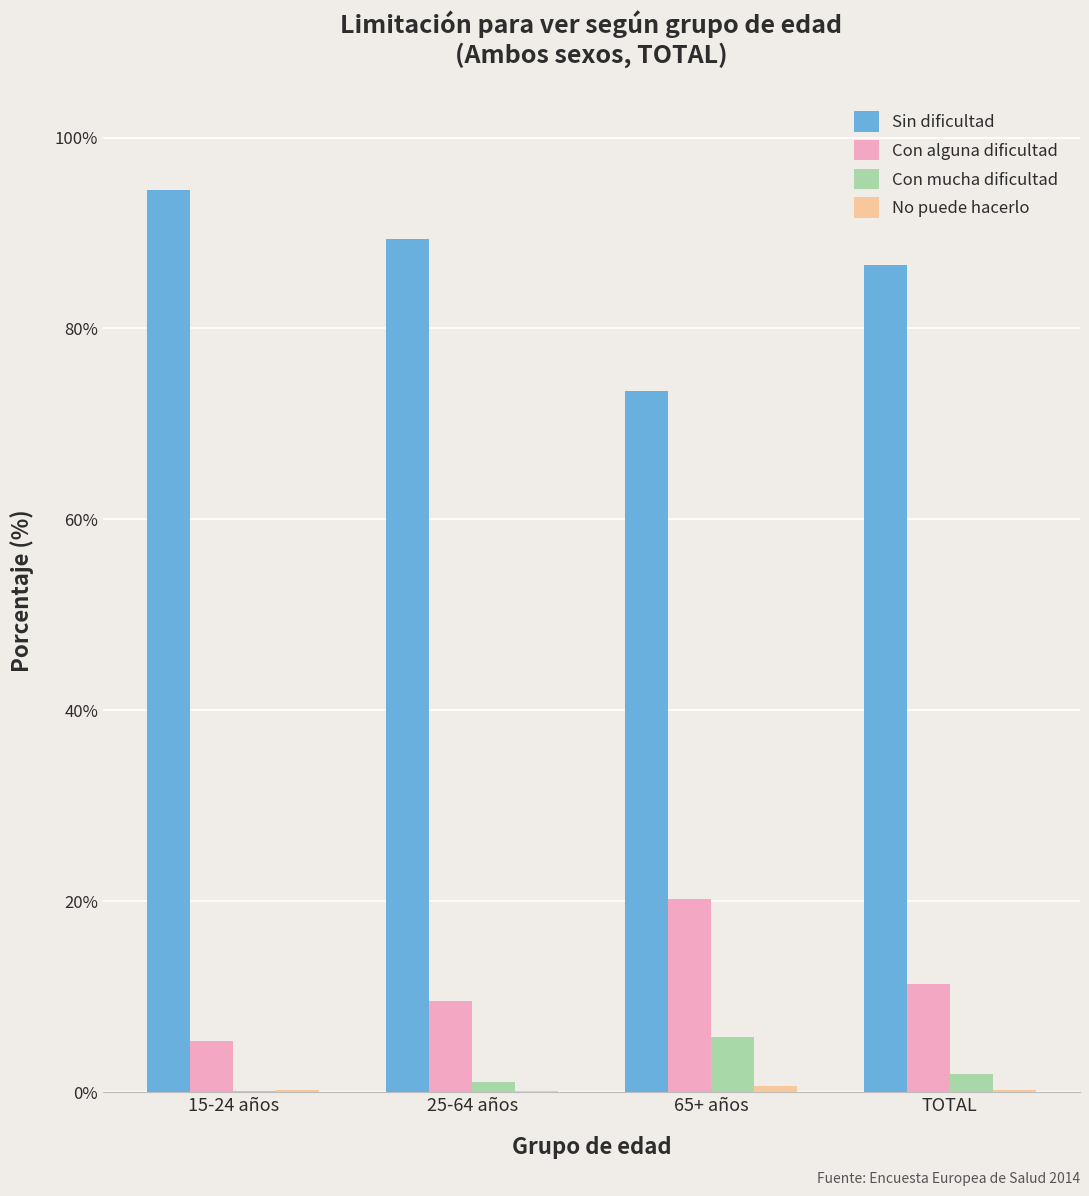

Which series has the largest range (max minus min)?

Sin dificultad